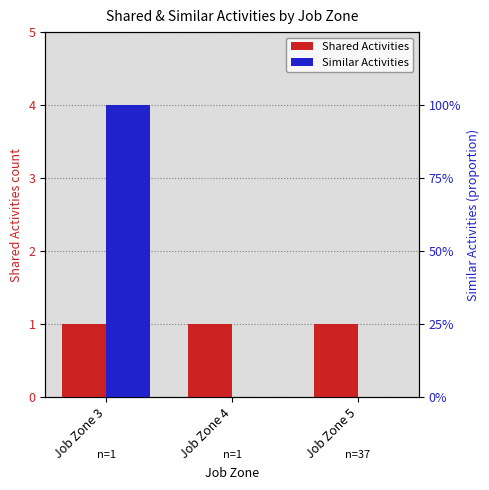

What is the lowest value of the Shared Activities series?

1